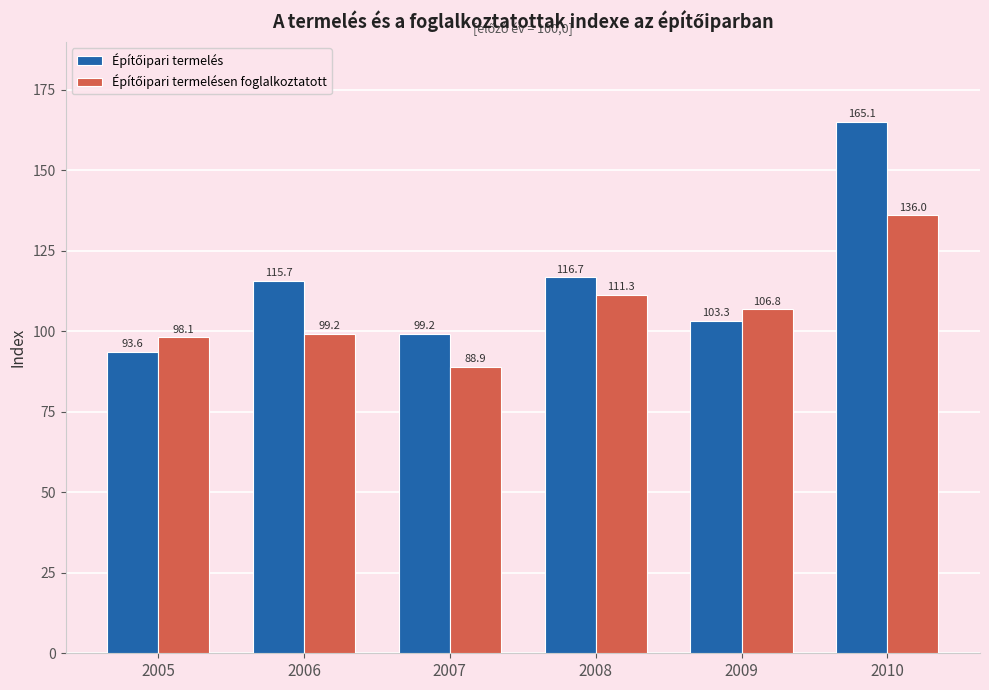

What is the spread (max minus min) of values at 2007?

10.3